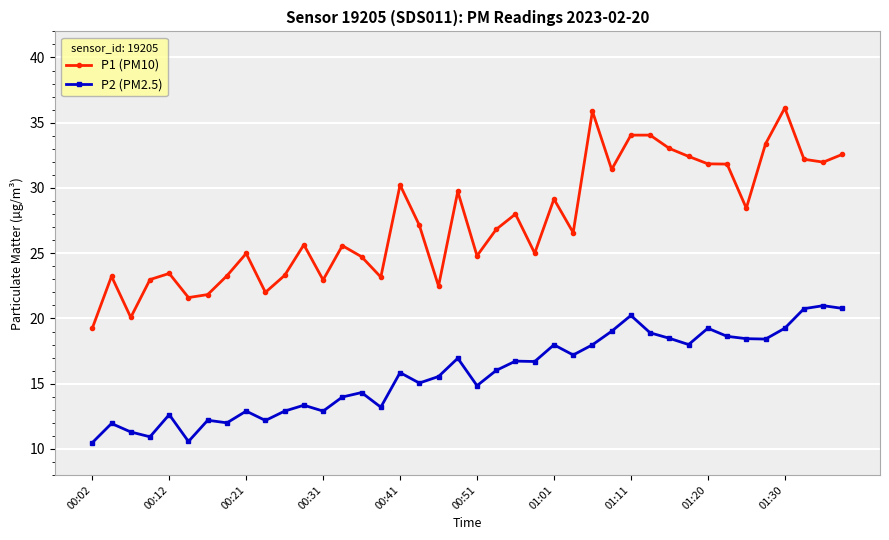

True or false: P2 (PM2.5) has more than 2 interior local peaks.

True